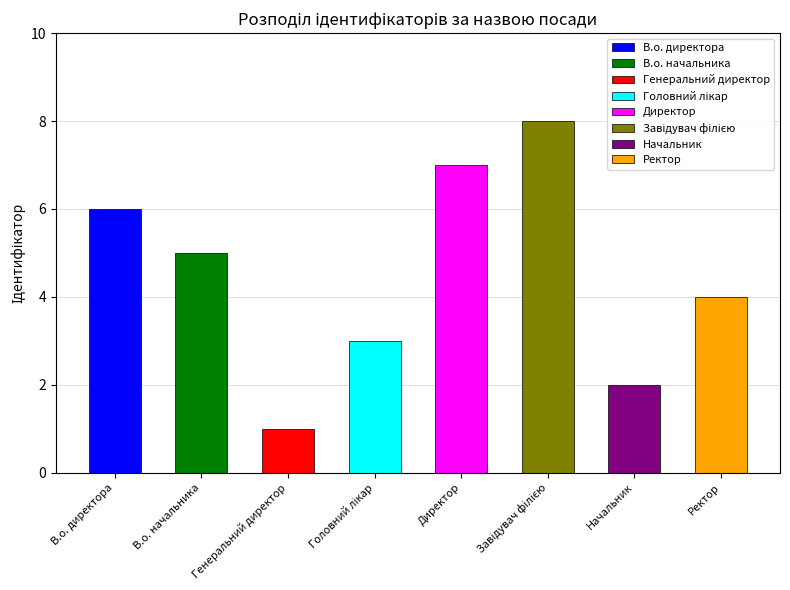

True or false: the data shows 4 at Ректор.

True